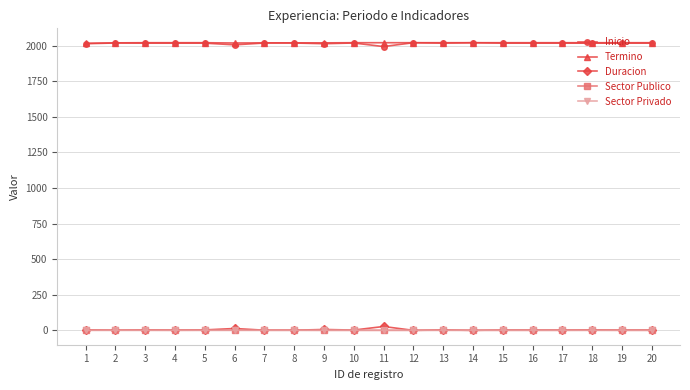

What is the greatest value displayed?

2021